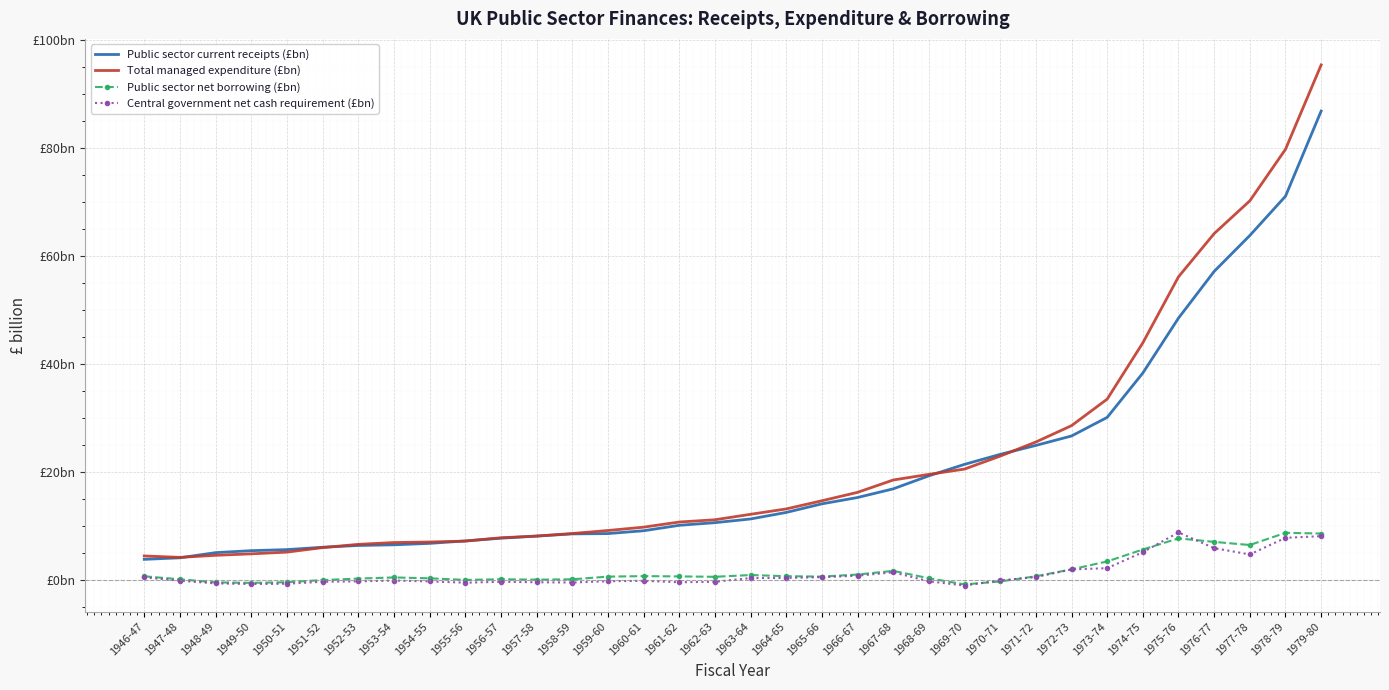

What are all the series names shown in the legend?

Public sector current receipts (£bn), Total managed expenditure (£bn), Public sector net borrowing (£bn), Central government net cash requirement (£bn)